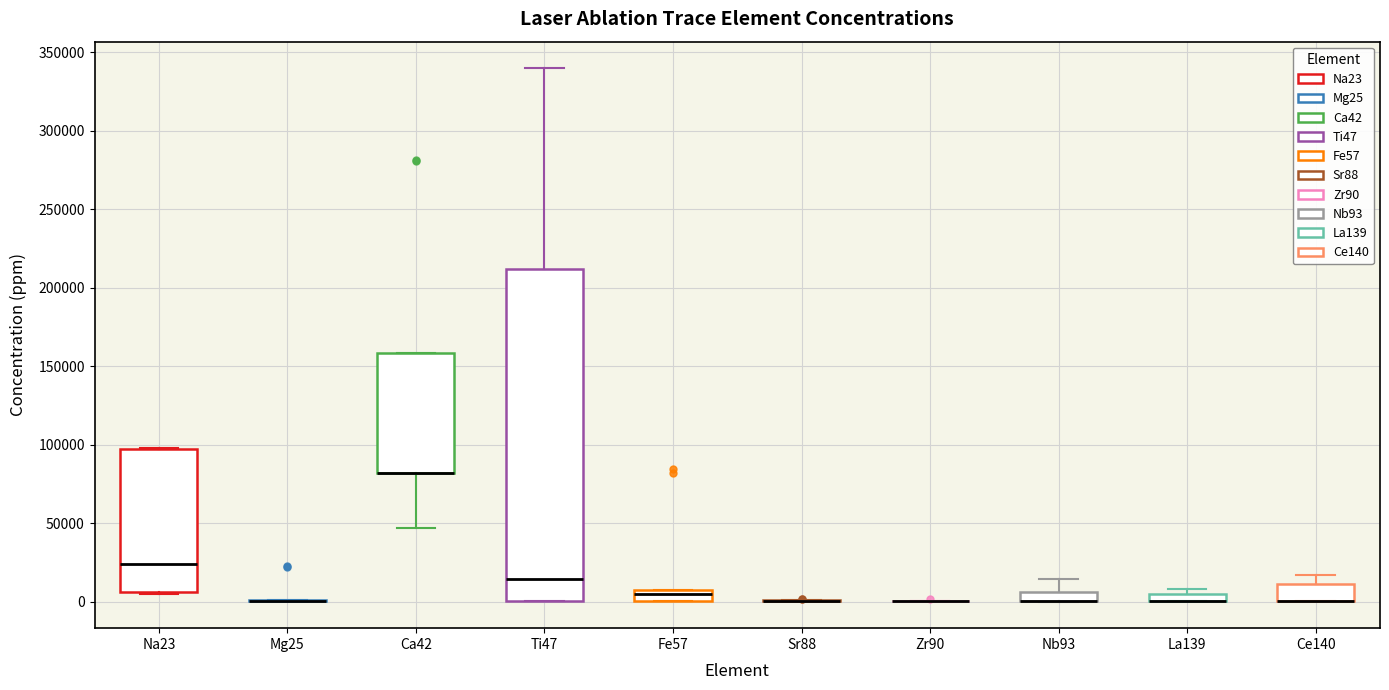

Where does the median line of the box for Fe57 sit on the y-axis? The values are not printed on the chart, so give them approximately, as read against the axis.

5000